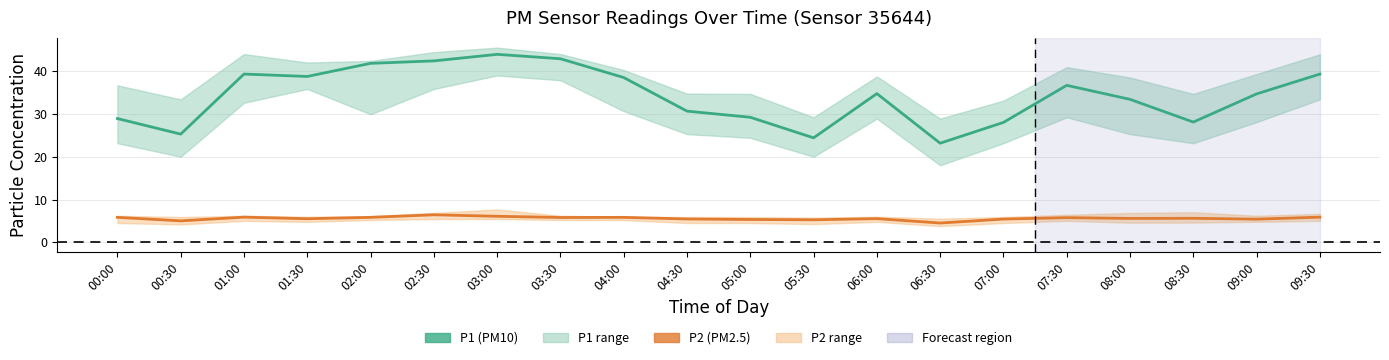

True or false: P1 (PM10) and P2 (PM2.5) cross at least once.

False